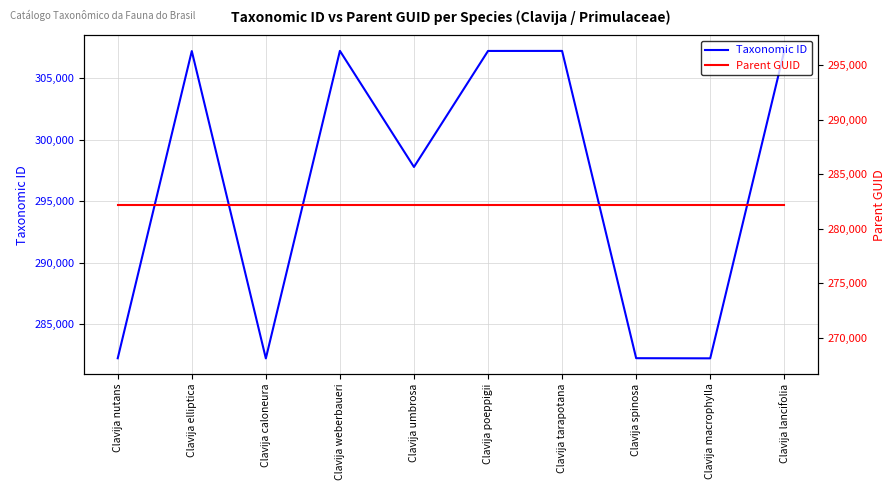

Reading left to right, transcribe all the data shown in this chart.

Taxonomic ID: 282221	307195	282210	307212	297774	307206	307209	282227	282215	307199
Parent GUID: 282209	282209	282209	282209	282209	282209	282209	282209	282209	282209